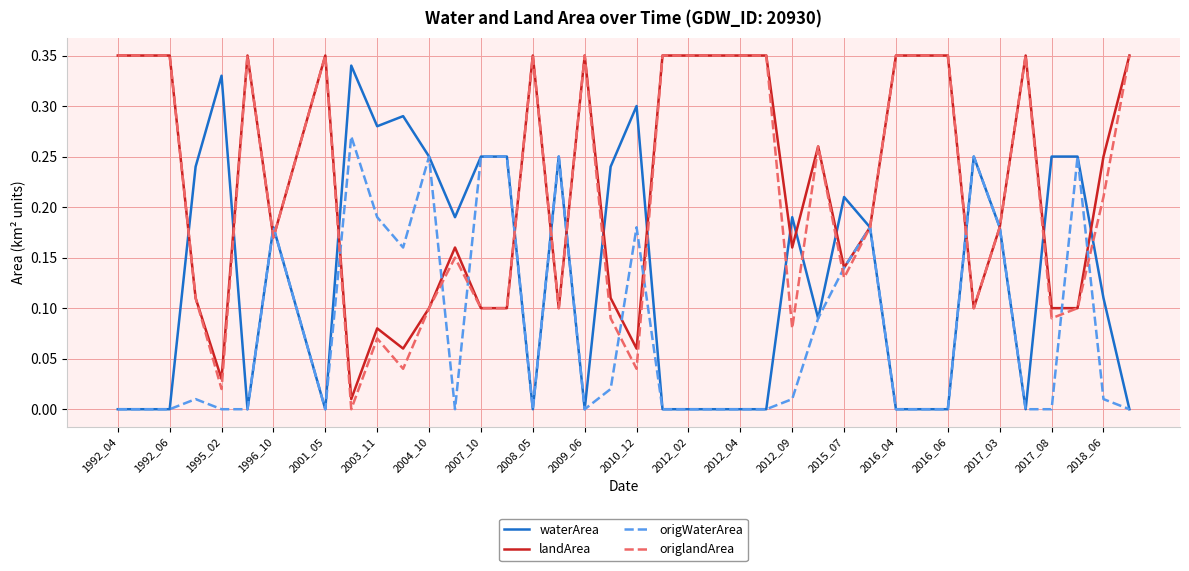

True or false: landArea and origlandArea intersect in this chart.

False